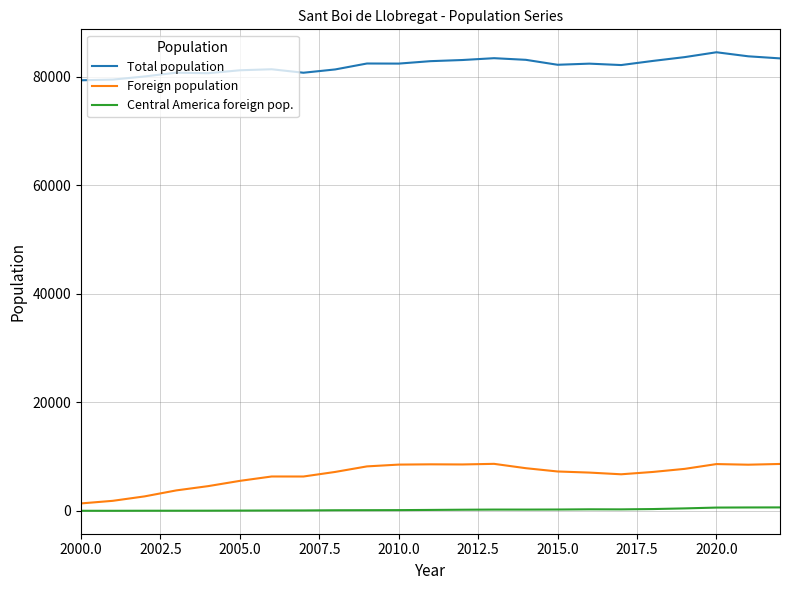

What is the minimum value for Total population?

79337